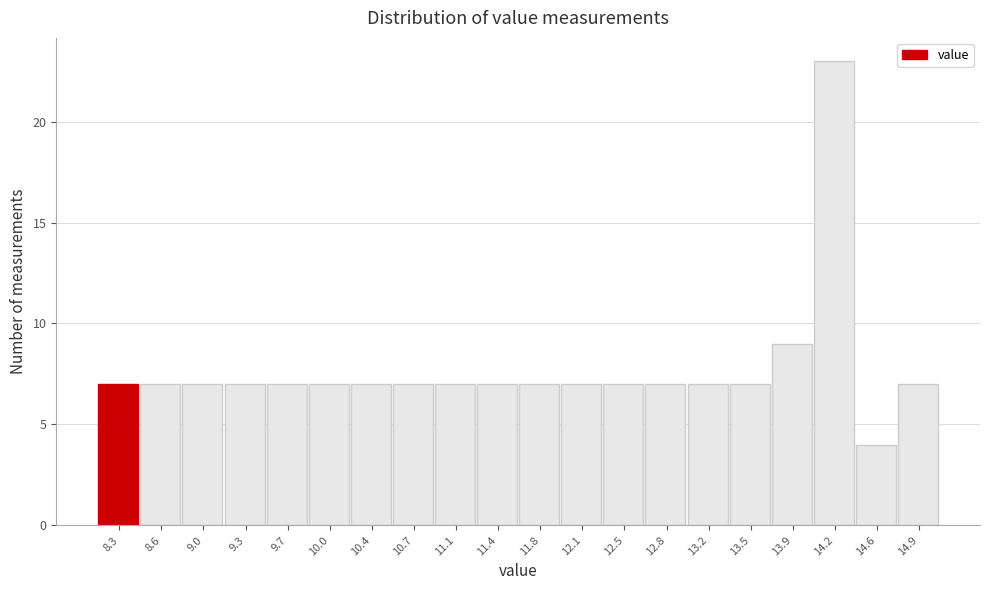

Reading left to right, extract all data points from this chart.

7	7	7	7	7	7	7	7	7	7	7	7	7	7	7	7	9	23	4	7